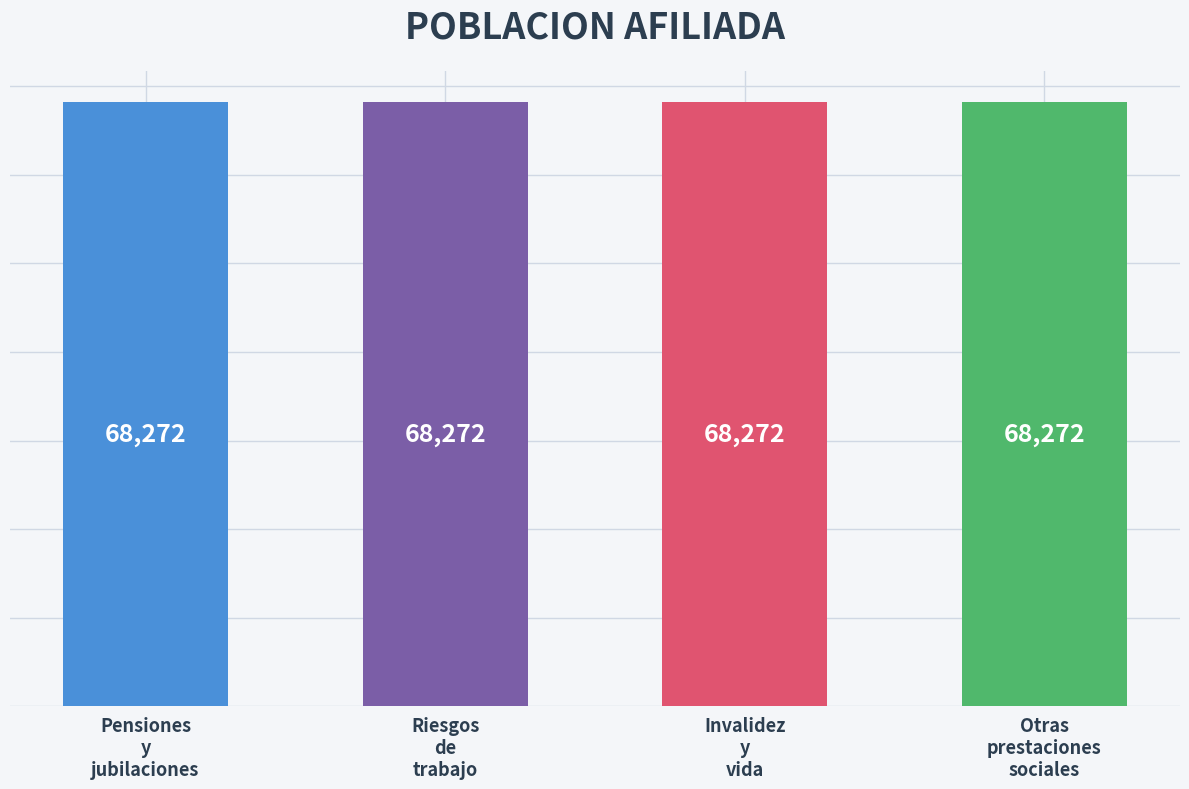

What is the value of the Activos bar at the 1st from the left?

68272